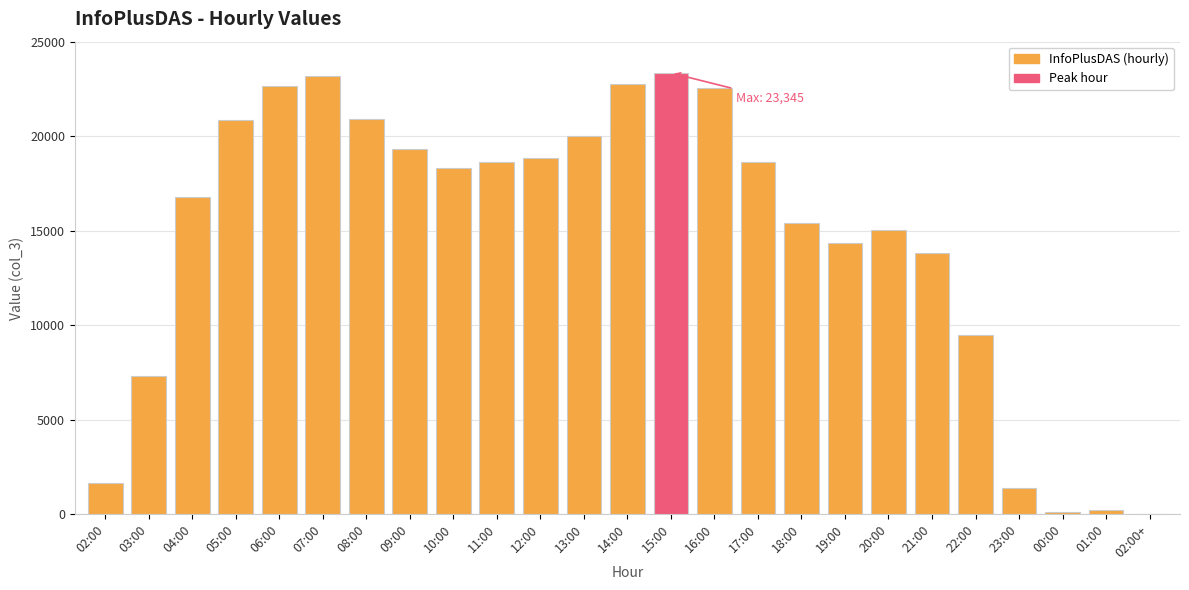

What is the sum of all values?

365606